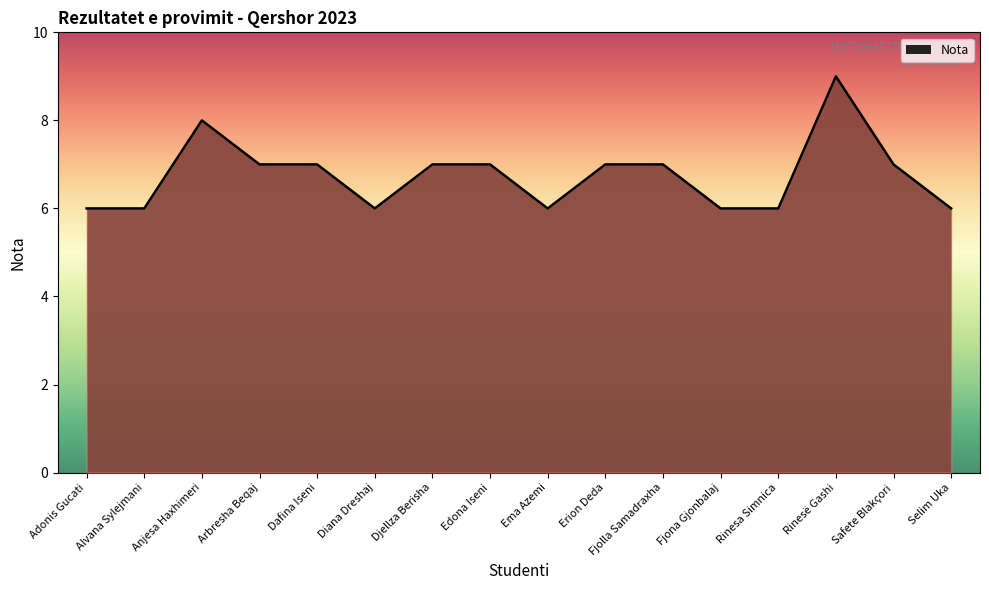

Read the value at Rinesa Simnica.

6